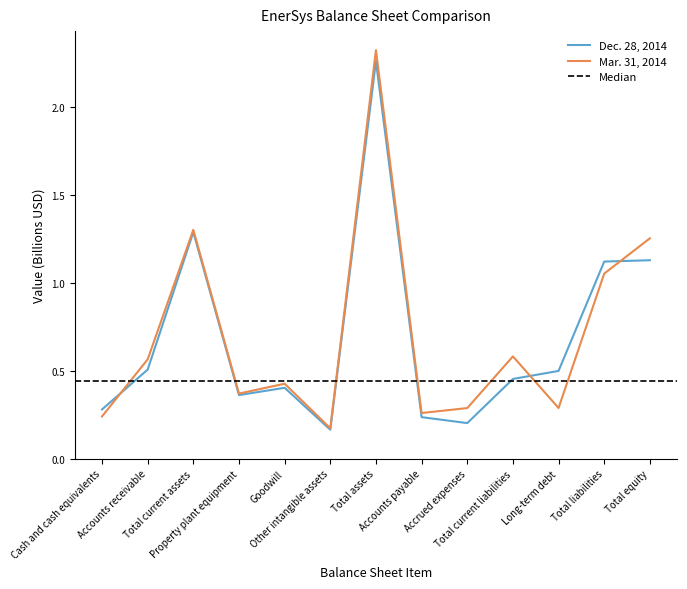

True or false: Mar. 31, 2014 has a value of 2.2 at Total current assets.

False